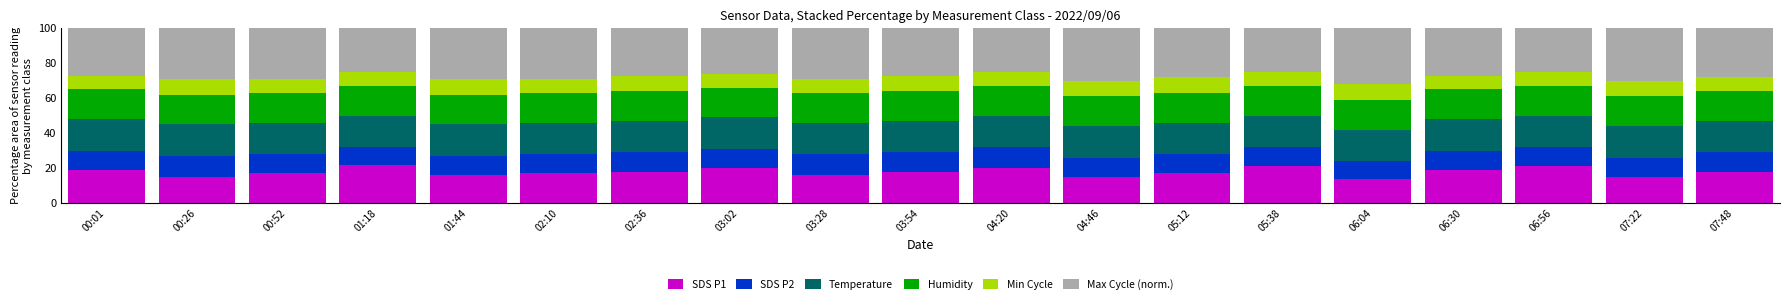

What is the total value across all series at 00:26?

100.0